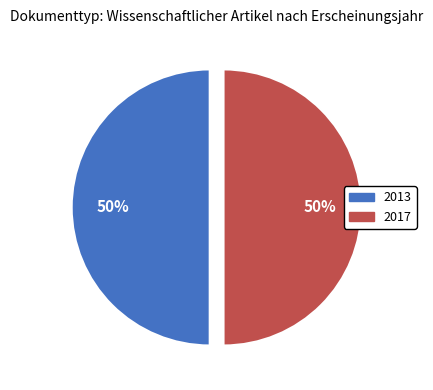

To the nearest percent, what portion does 2017 represent?

50%